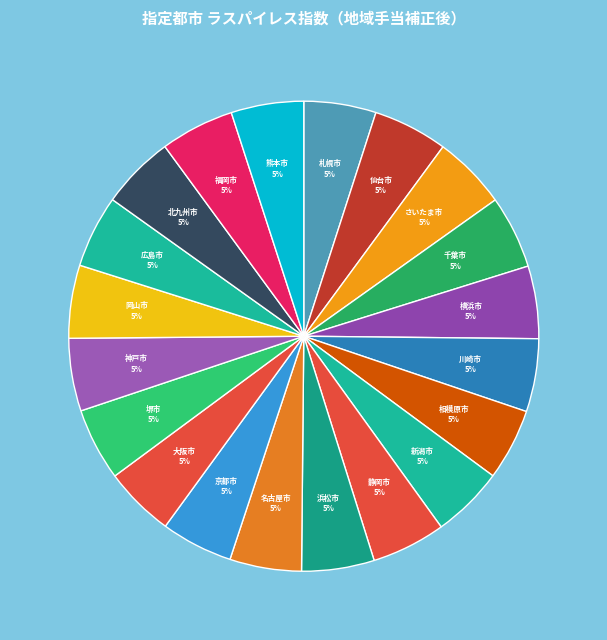

Does 熊本市 account for over 50% of the chart?

No